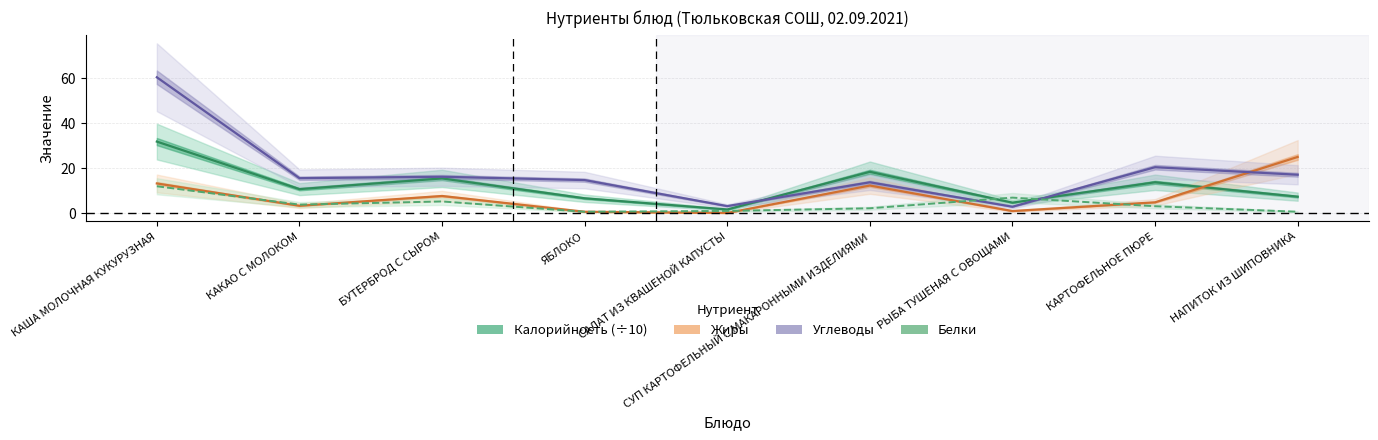

At which label does Жиры reach its minimum?

САЛАТ ИЗ КВАШЕНОЙ КАПУСТЫ